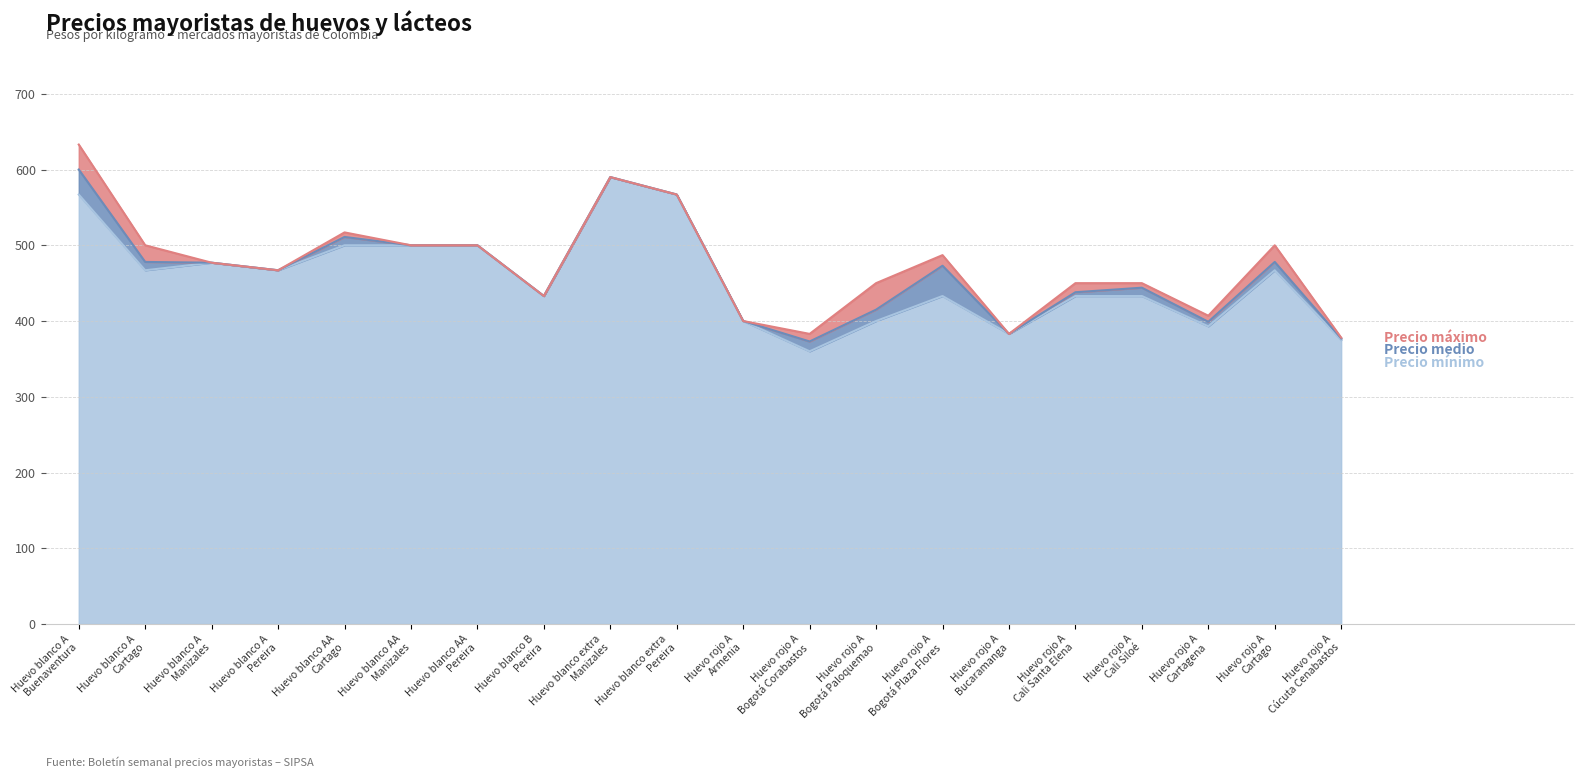

List the series in order of their peak value, highest first.

Precio máximo, Precio medio, Precio mínimo